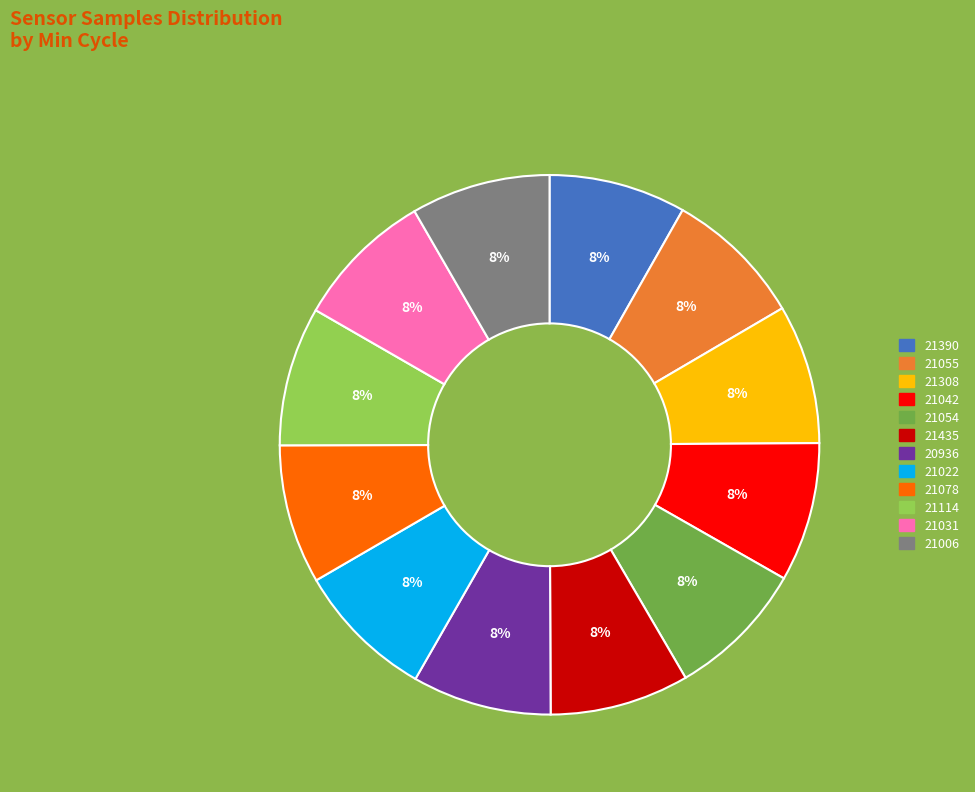

To the nearest percent, what is the average slice percentage?

8%